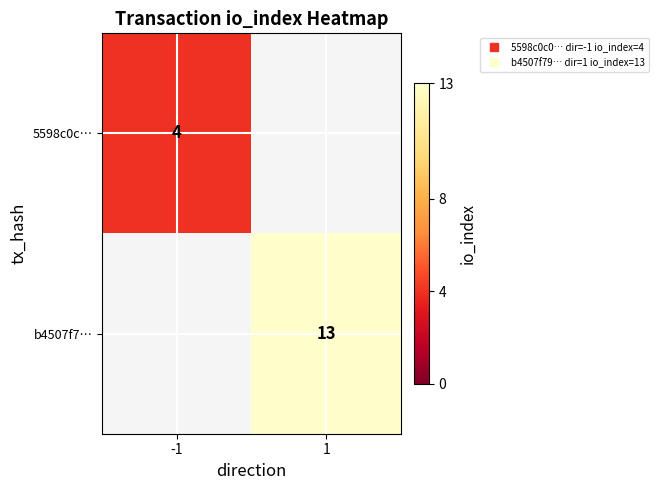

What is the difference between the 5598c0c… values at 1 and -1?

4